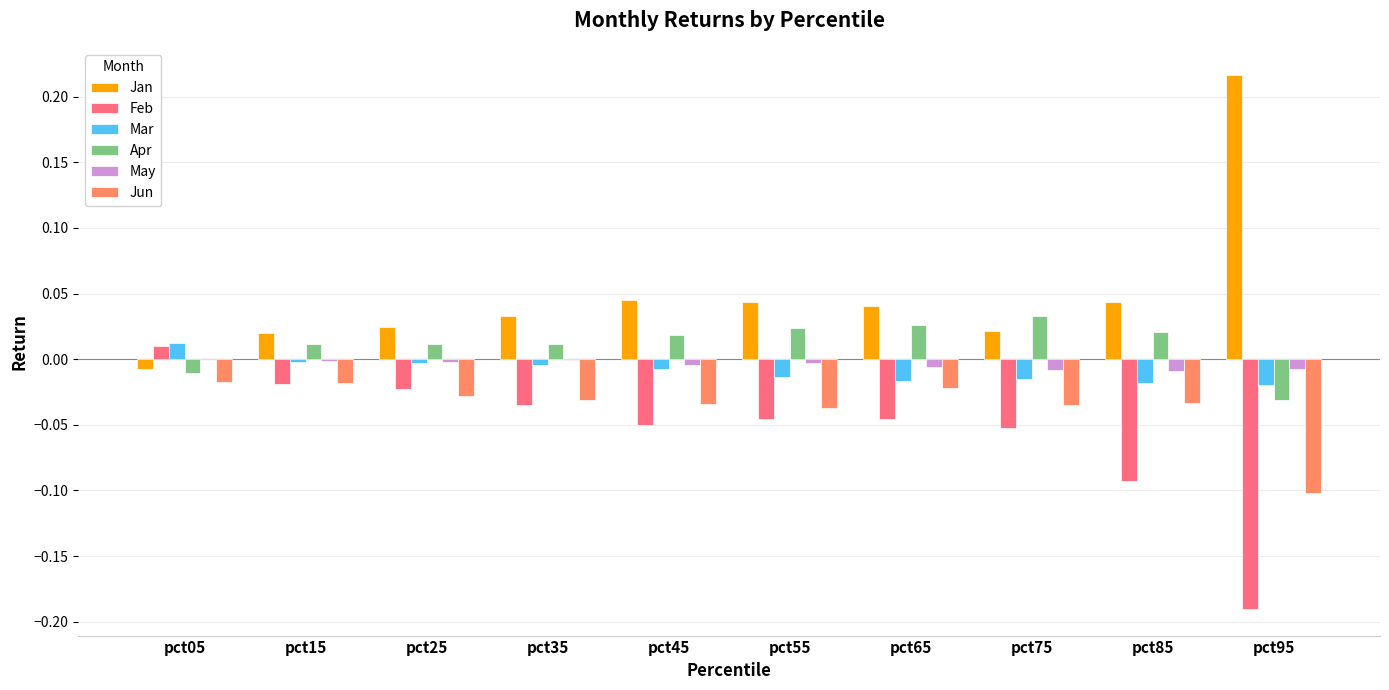

The value of Mar at pct65 is -0.0. True or false?

True